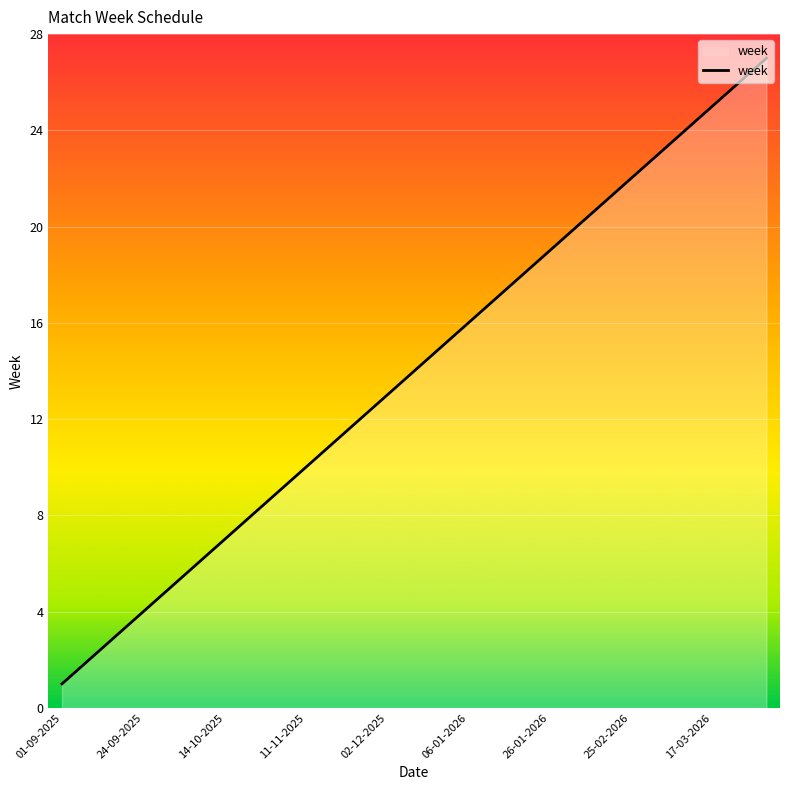

How many lines are shown in the chart?

1